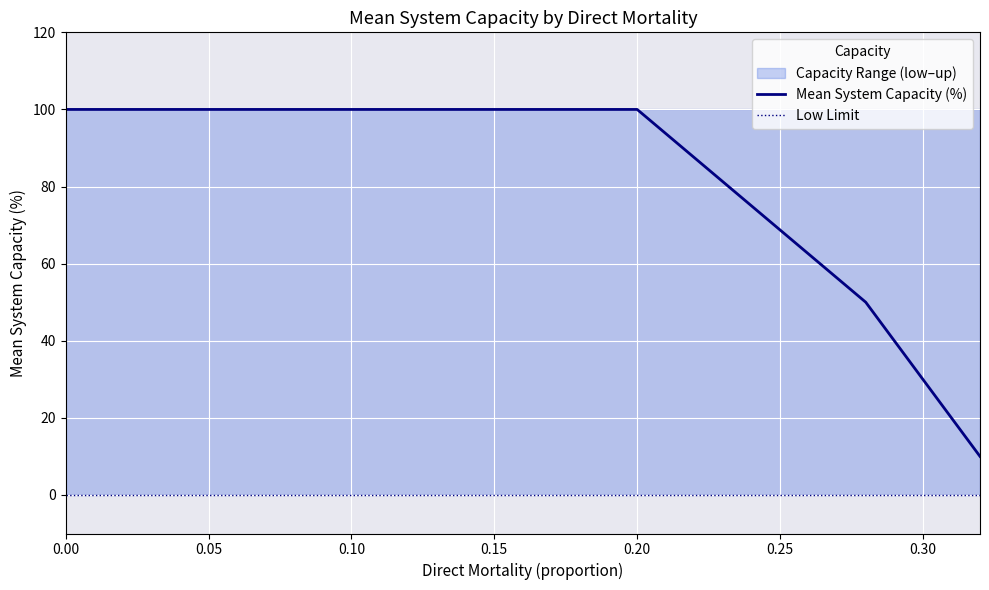

Which series has the largest range (max minus min)?

Mean System Capacity (%)